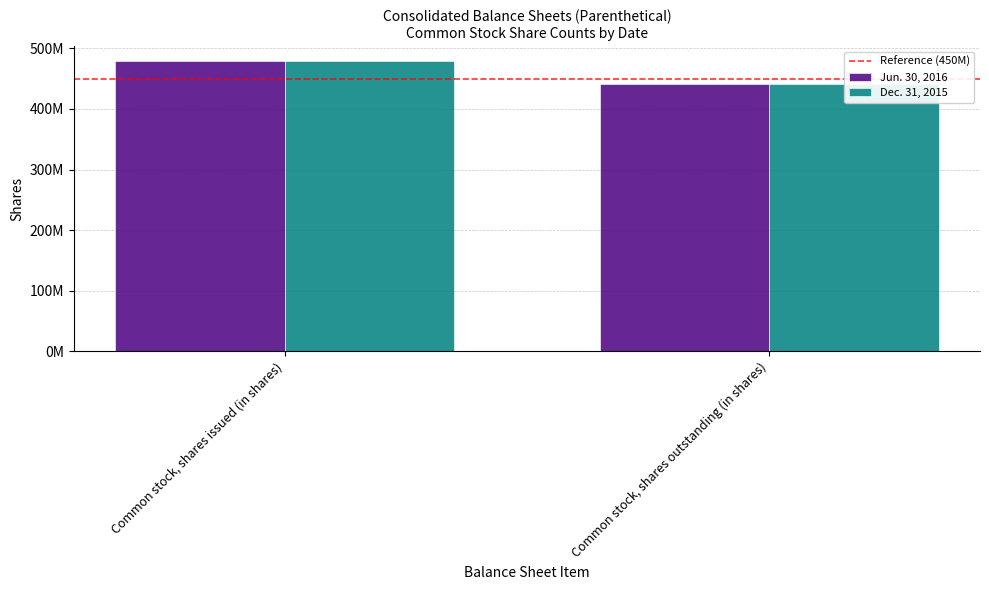

What is the lowest value of the Reference (450M) series?

450000000